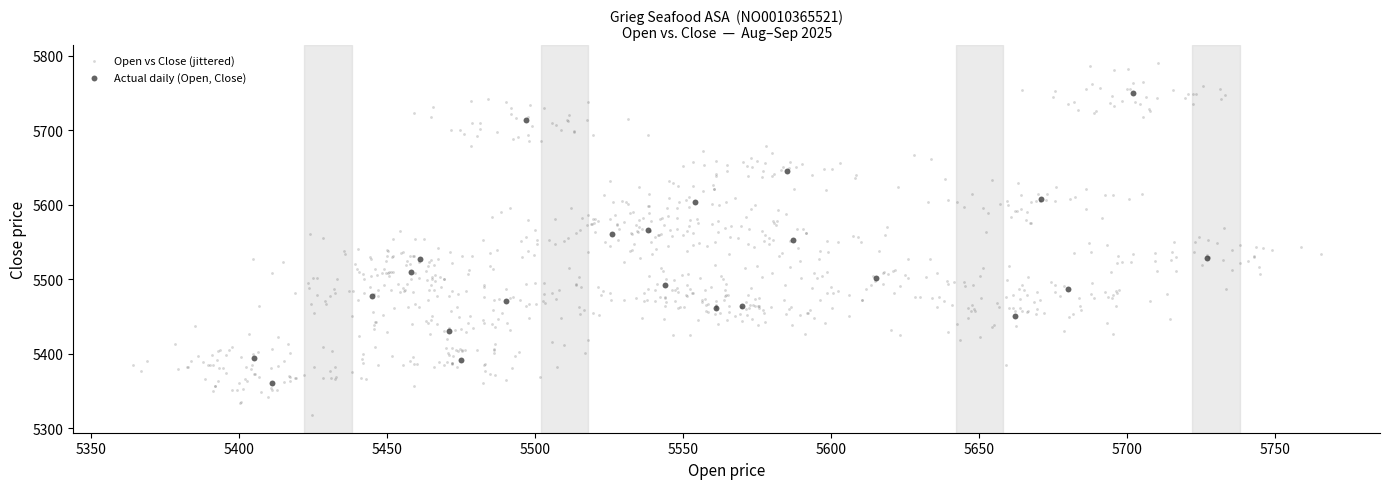

Which series has the widest spread of Y values?

Open vs Close (jittered)